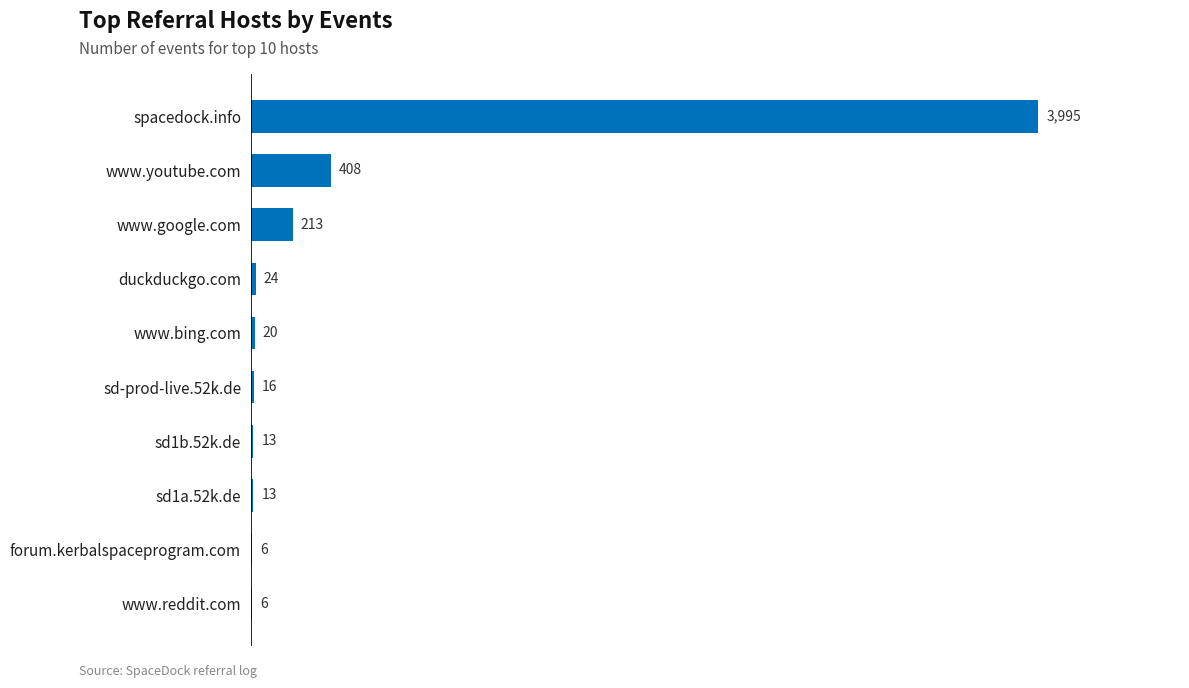

What is the maximum value shown in the chart?

3995